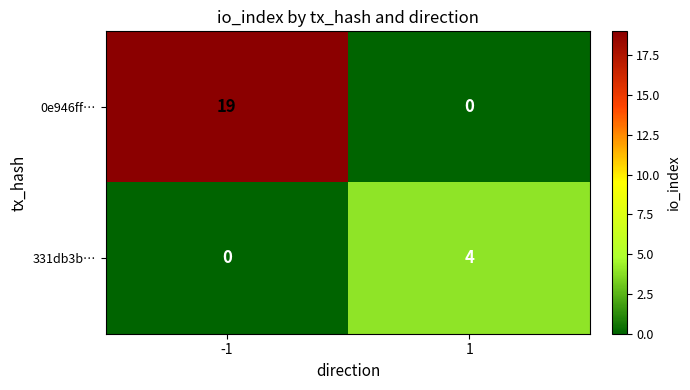

Which label corresponds to the largest value in the chart?

-1